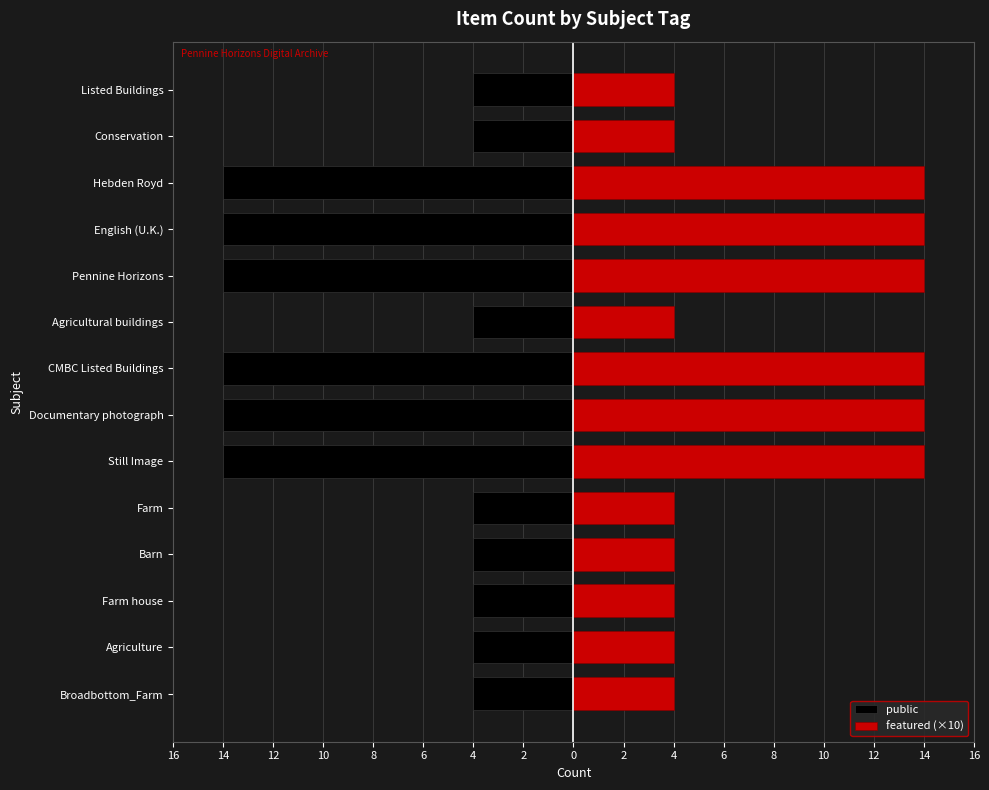

Reading right to left, transcribe all the data shown in this chart.

public: -4	-4	-14	-14	-14	-4	-14	-14	-14	-4	-4	-4	-4	-4
featured (×10): 4	4	14	14	14	4	14	14	14	4	4	4	4	4